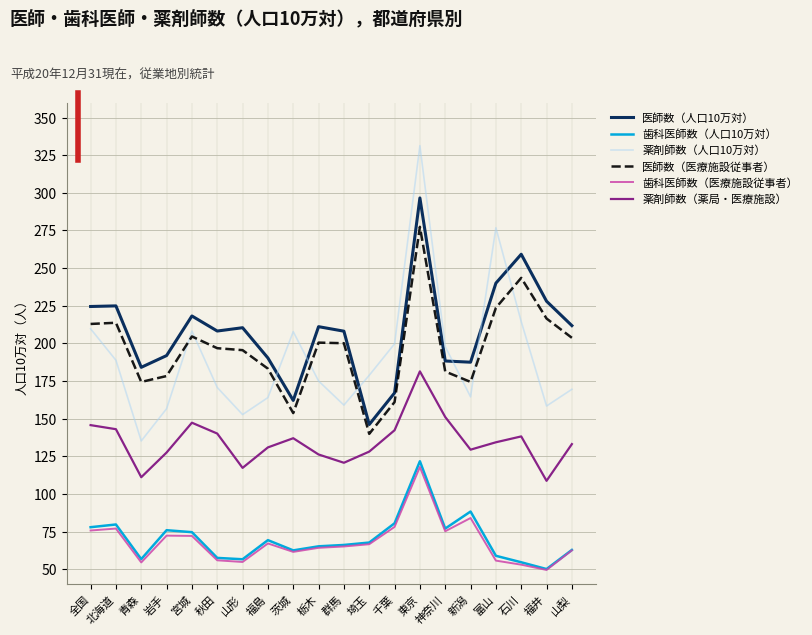

What are all the series names shown in the legend?

医師数（人口10万対）, 歯科医師数（人口10万対）, 薬剤師数（人口10万対）, 医師数（医療施設従事者）, 歯科医師数（医療施設従事者）, 薬剤師数（薬局・医療施設）